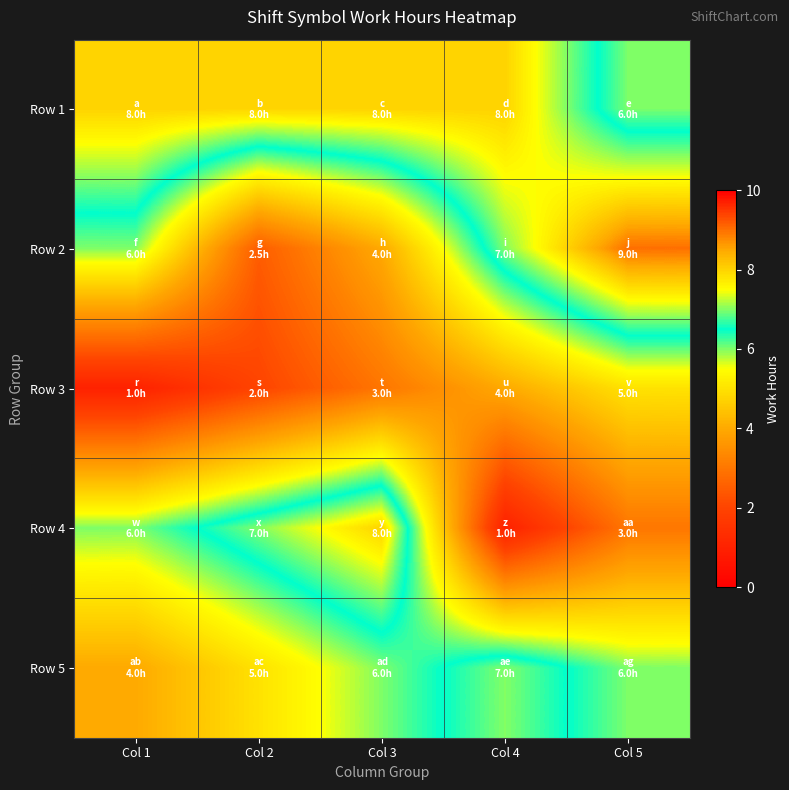

Which category has the lowest value across all series?

Col 1